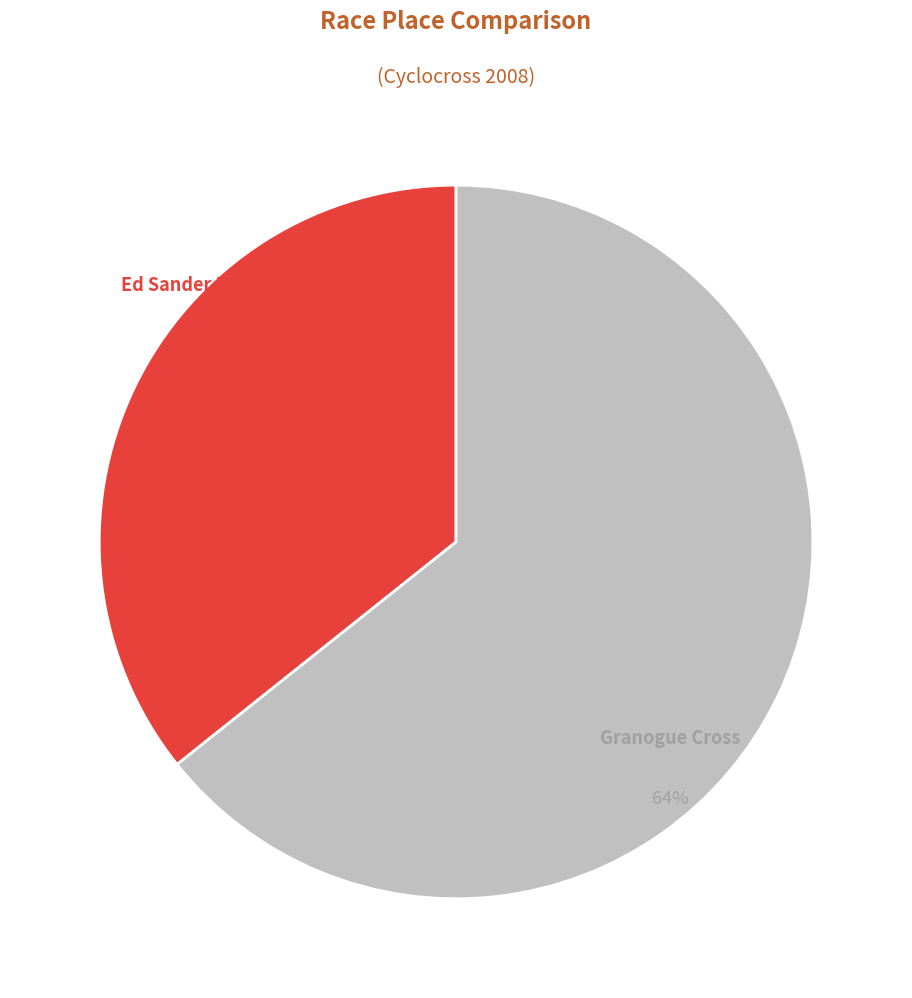

Does any single category account for the majority?

Yes